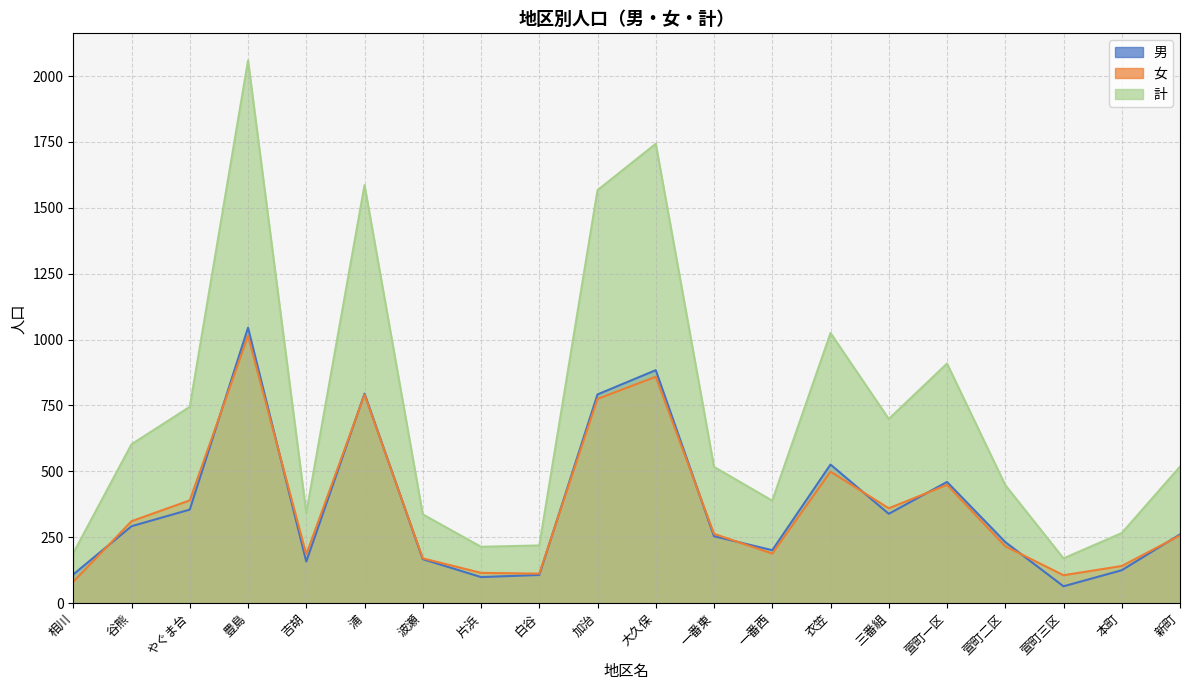

What is the minimum value for 計?

170